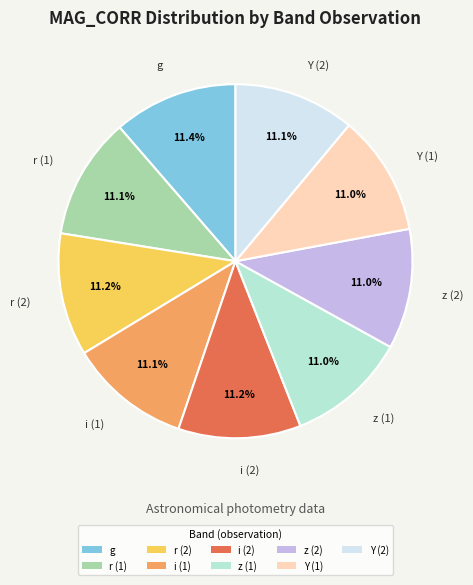

What is the ratio of the value at z (2) to the value at i (1)?

1.0